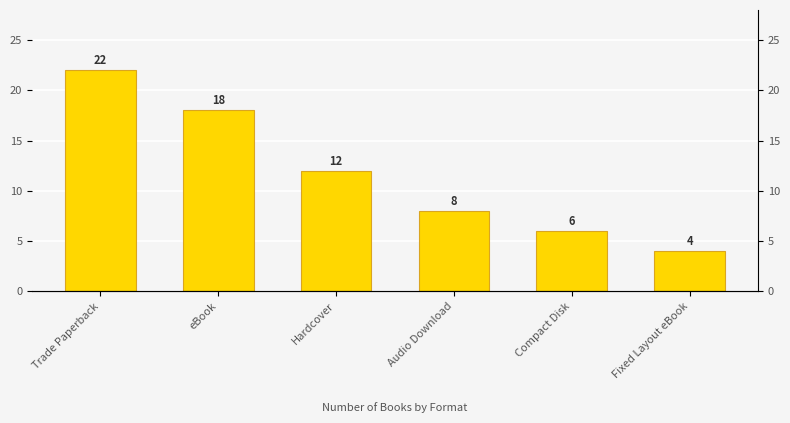

Does the chart contain stacked bars?

No